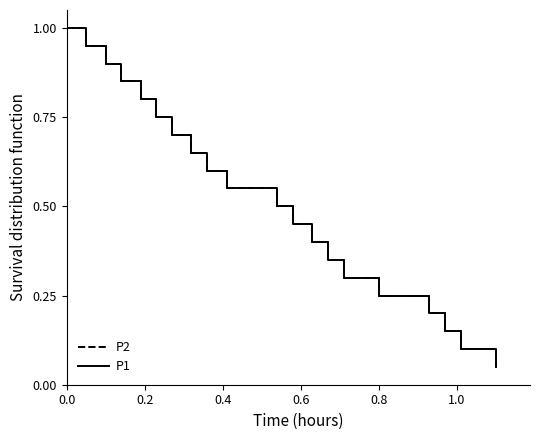

At how many categories does at least one series exceed 0?

21